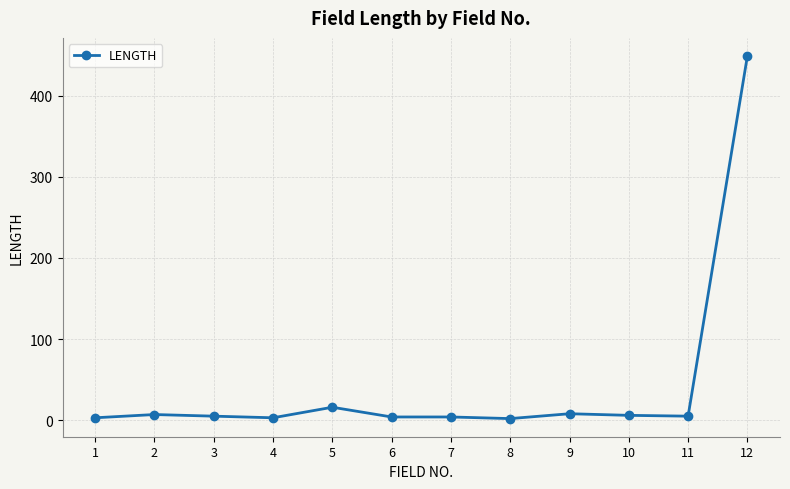

How many categories are shown in the chart?

12